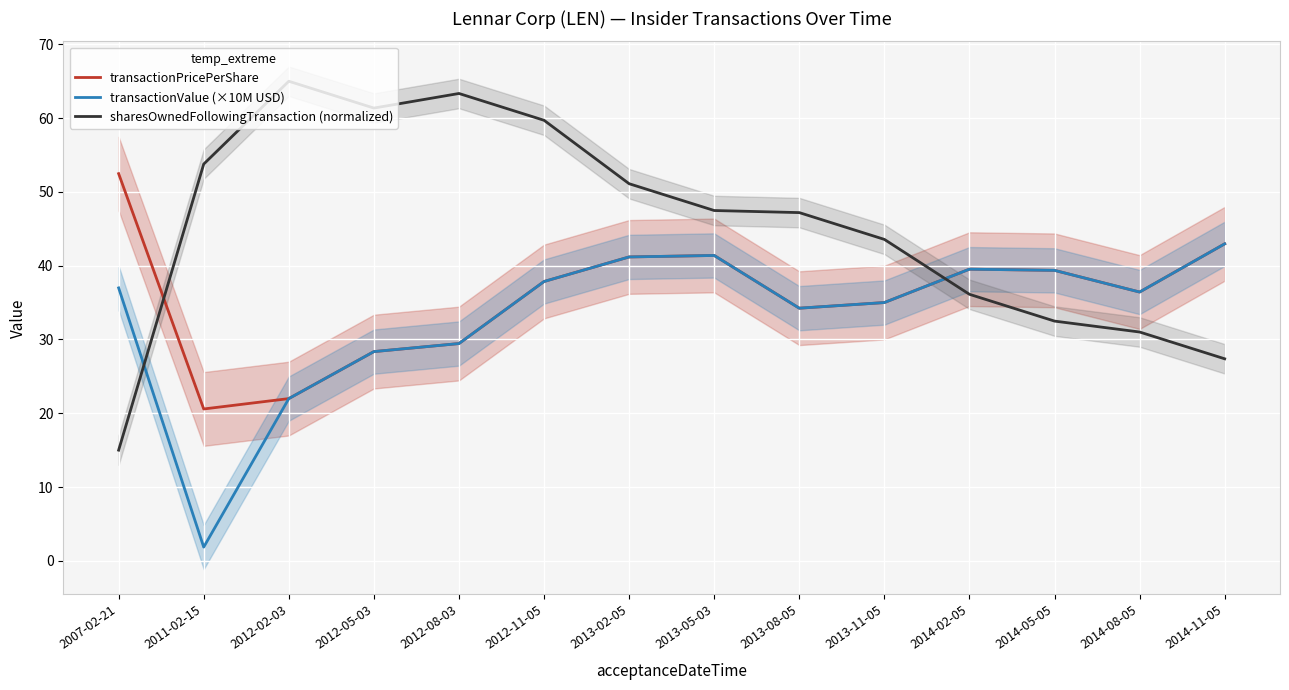

Count the number of categories in the chart.

14